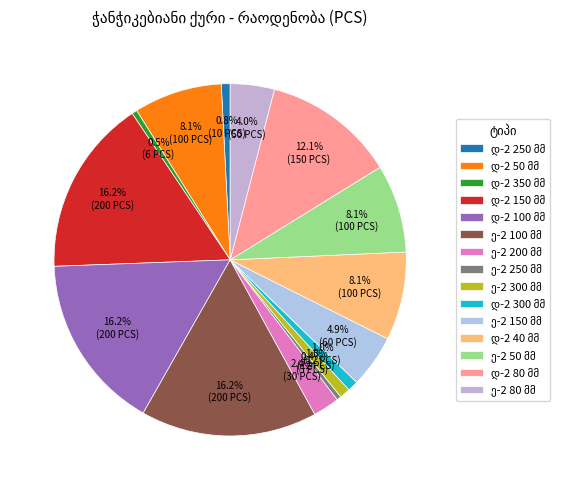

To the nearest percent, what percentage of the pie is ე-2 80 მმ?

4%